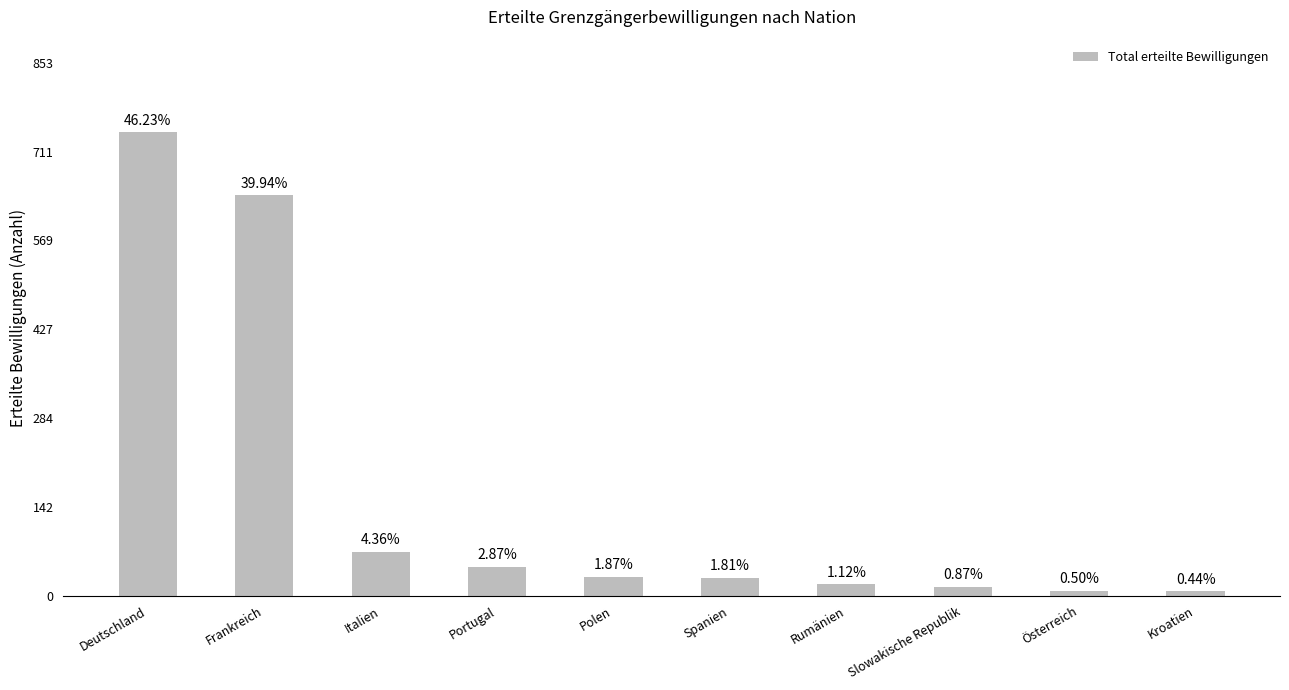

Are the bars horizontal?

No